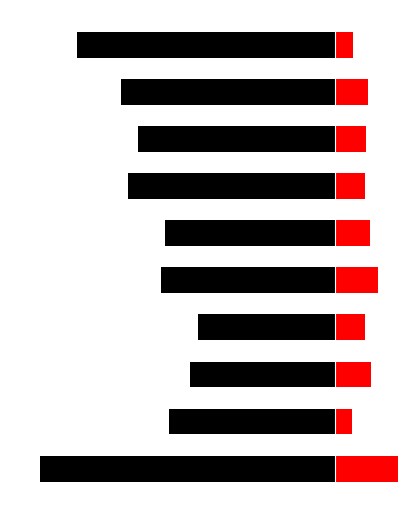

The value of Negative months at 9 is -2.3. True or false?

False